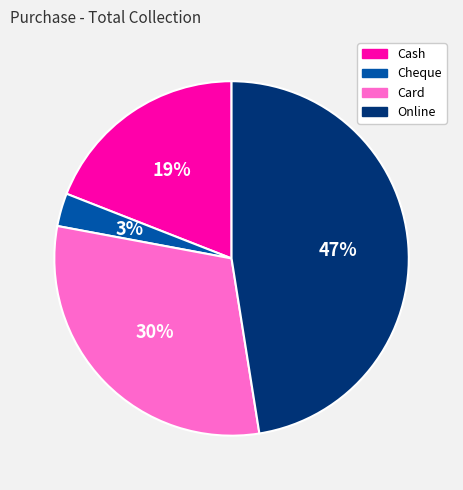

True or false: Cash accounts for 9% of the total.

False